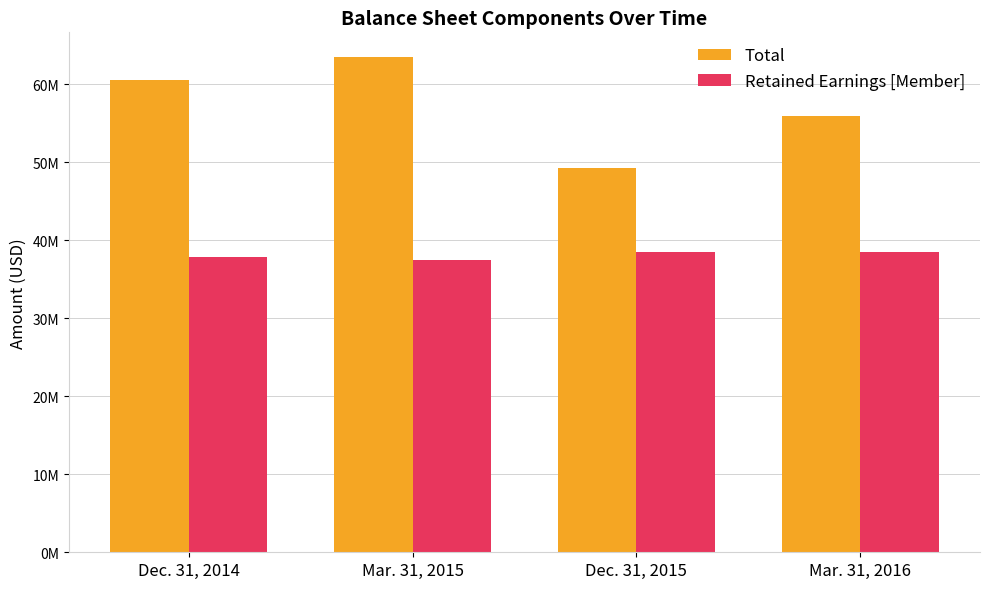

At which label is Total closest to 56350599?

Mar. 31, 2016